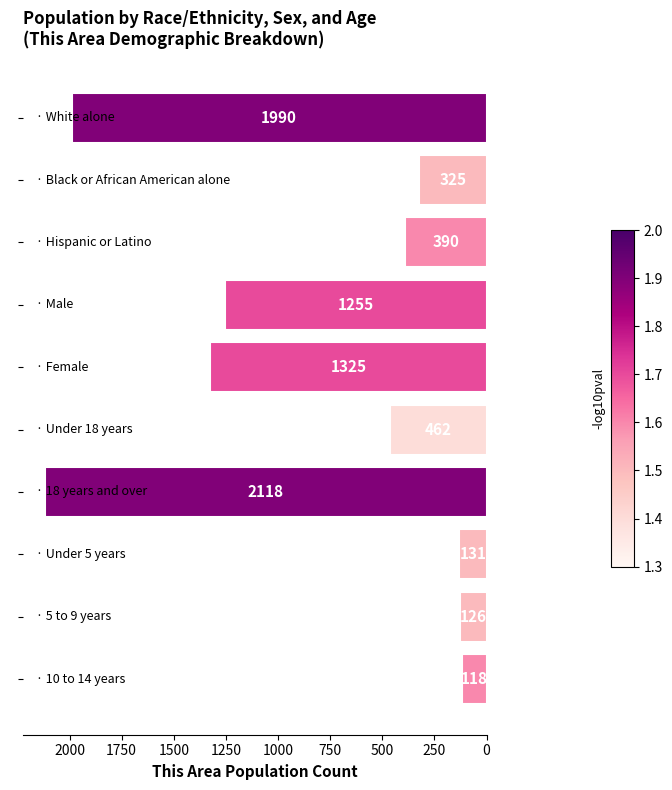

What is the difference between the maximum and minimum values?

2000